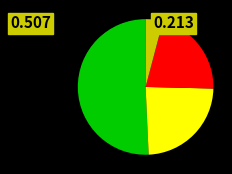

Is there any slice that represents more than half of the pie?

Yes